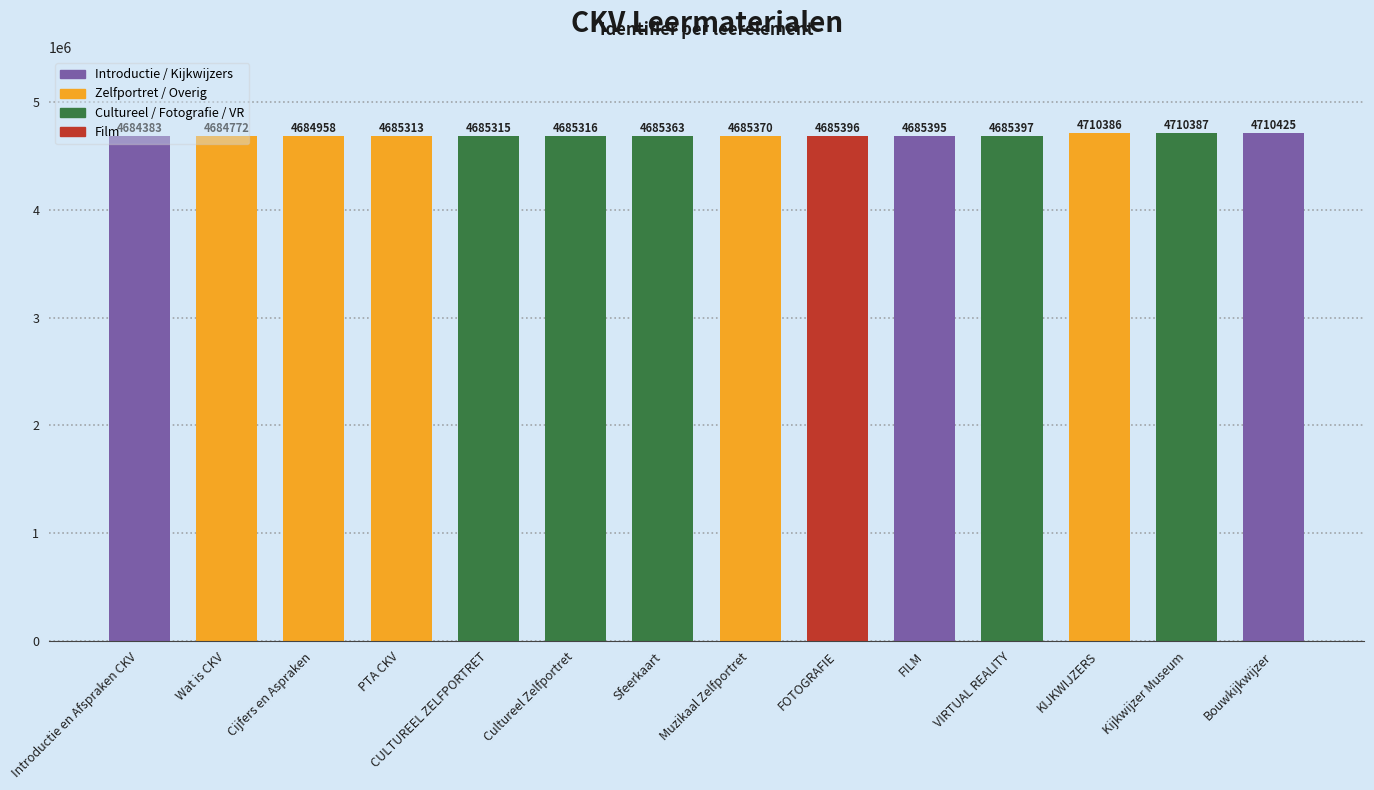

What is the change in value from Wat is CKV to KIJKWIJZERS?

+25614